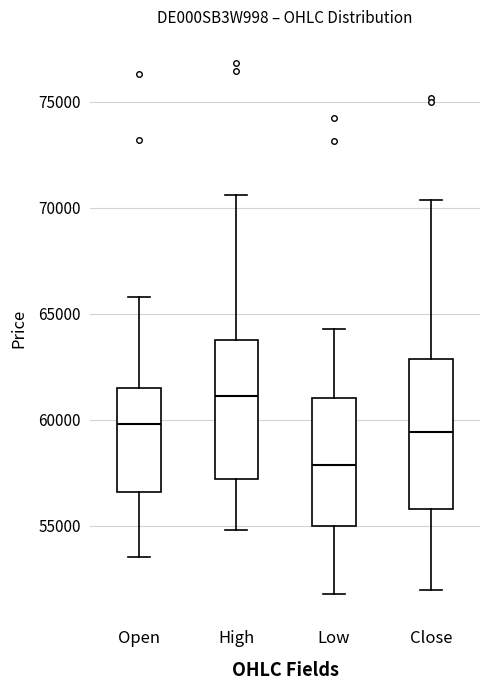

Reading left to right, transcribe this box plot: for each box, give where its median line is, the range the box spans, and where its two whiskers end, as read against the y-axis. The values are not printed on the chart, so give them approximately, as read against the axis.

Open: median 60000, box 56500 to 61500, whiskers 53500 to 66000
High: median 61000, box 57000 to 64000, whiskers 55000 to 70500
Low: median 58000, box 55000 to 61000, whiskers 52000 to 64500
Close: median 59500, box 56000 to 63000, whiskers 52000 to 70500